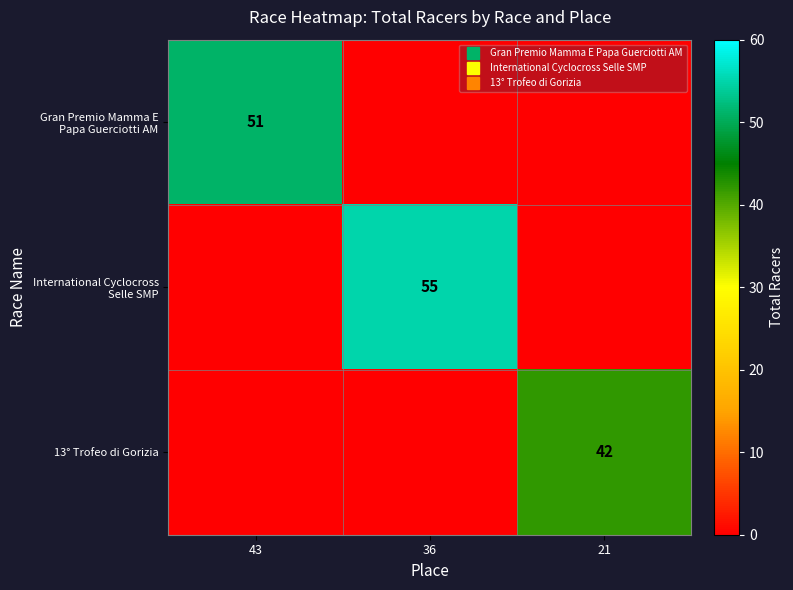

How many categories are shown in the chart?

3